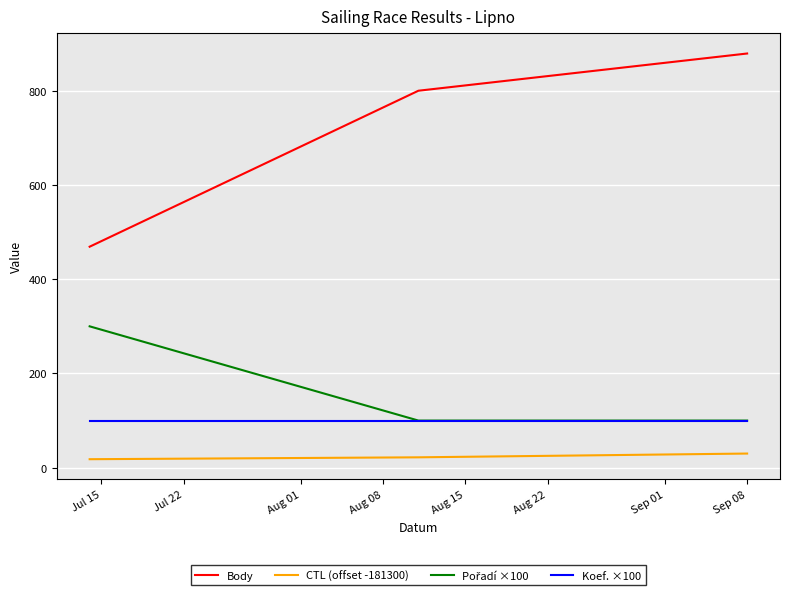

Which series has the largest total across all categories?

Body